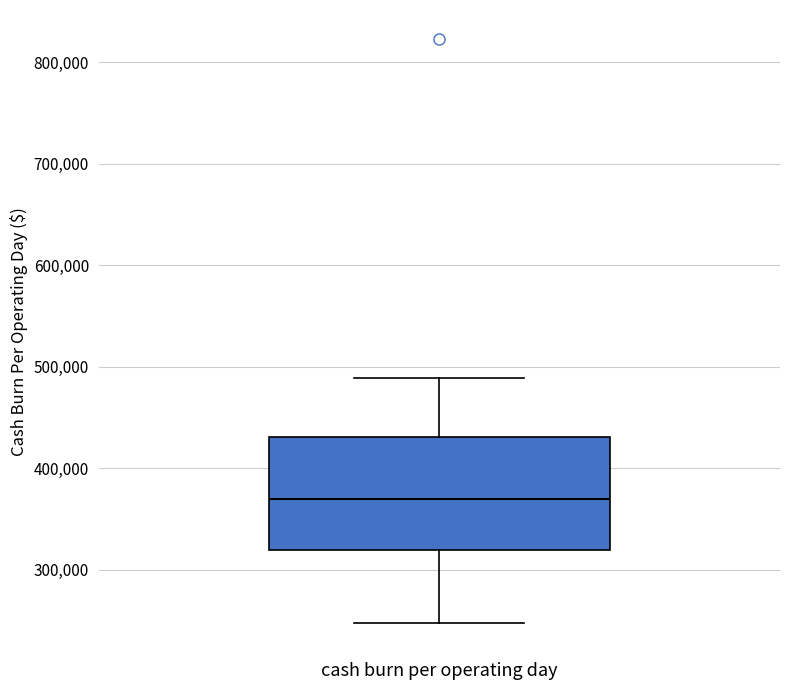

Transcribe this box plot: give where the median line is, the range the box spans, and where the two whiskers end, as read against the y-axis. The values are not printed on the chart, so give them approximately, as read against the axis.

median 370000, box 320000 to 430000, whiskers 250000 to 490000